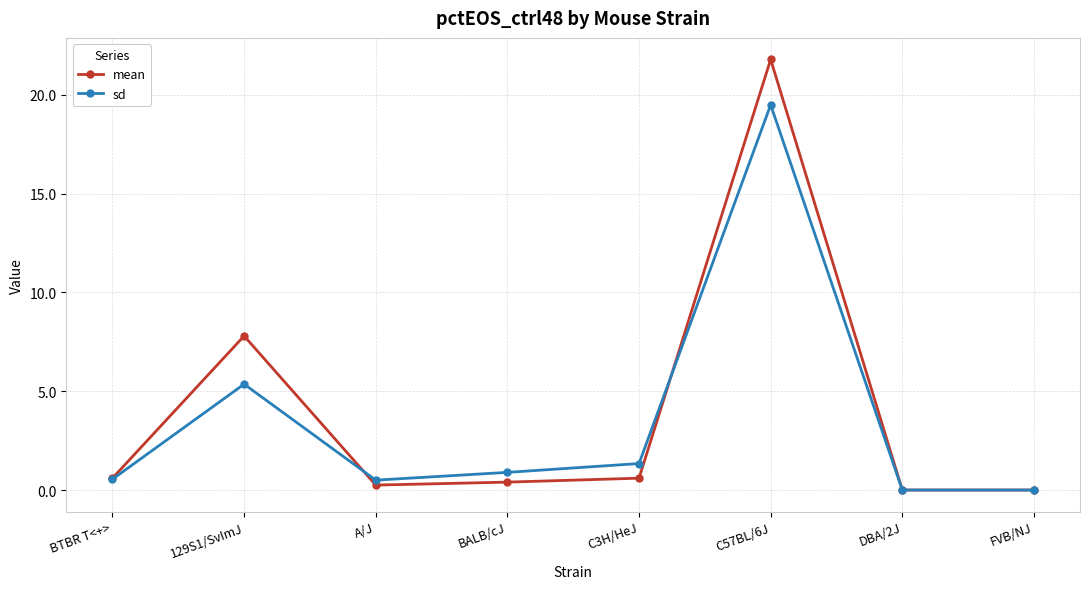

What is the maximum value for mean?

21.8